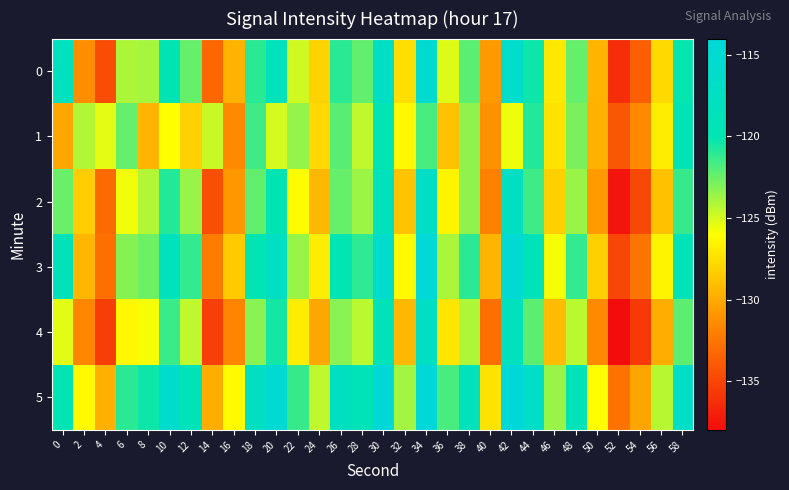

What is the spread (max minus min) of values at 32?

5.5